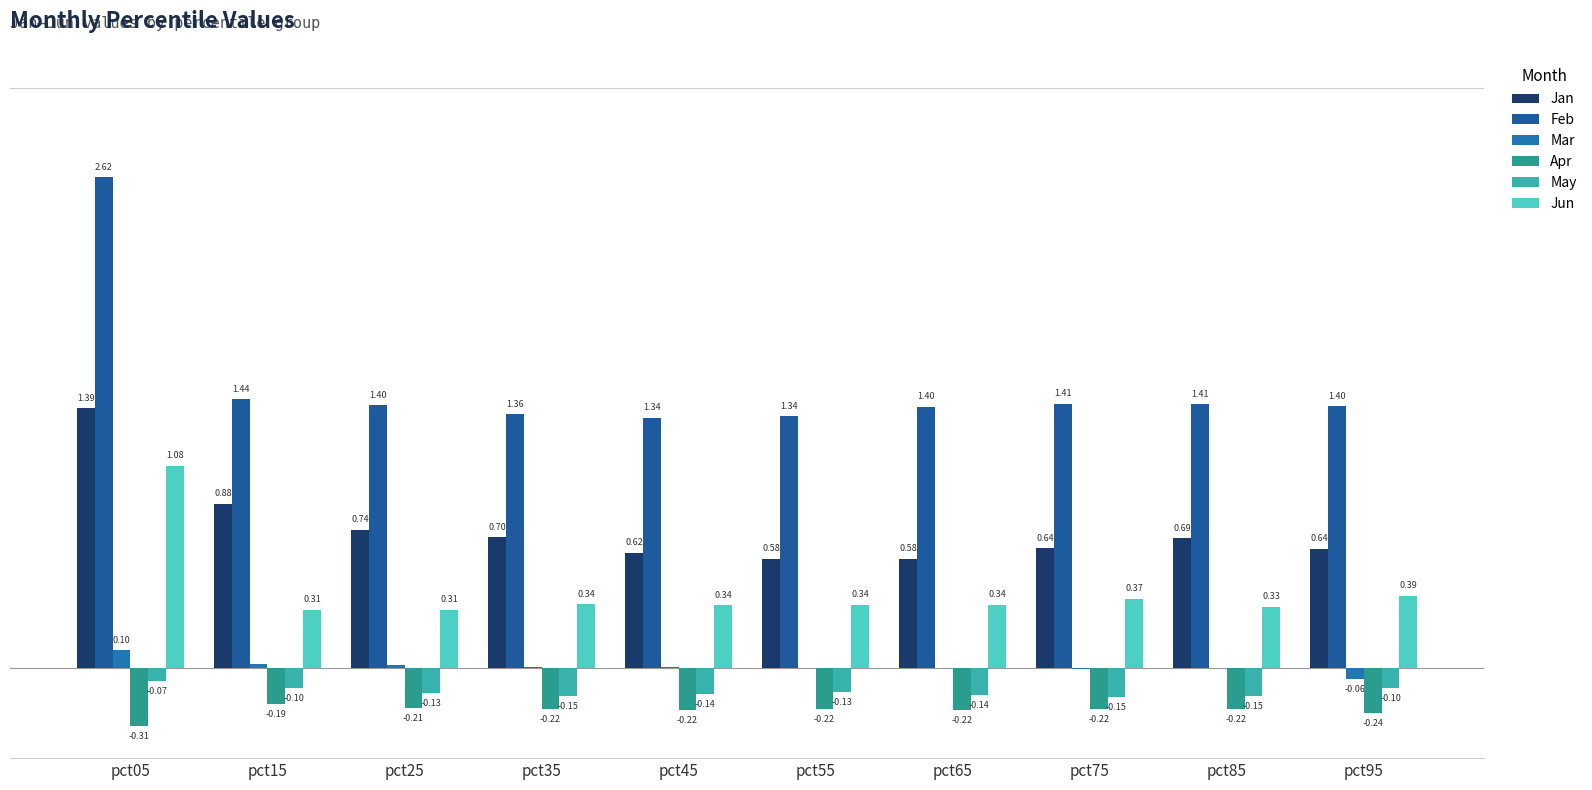

Are the bars horizontal?

No